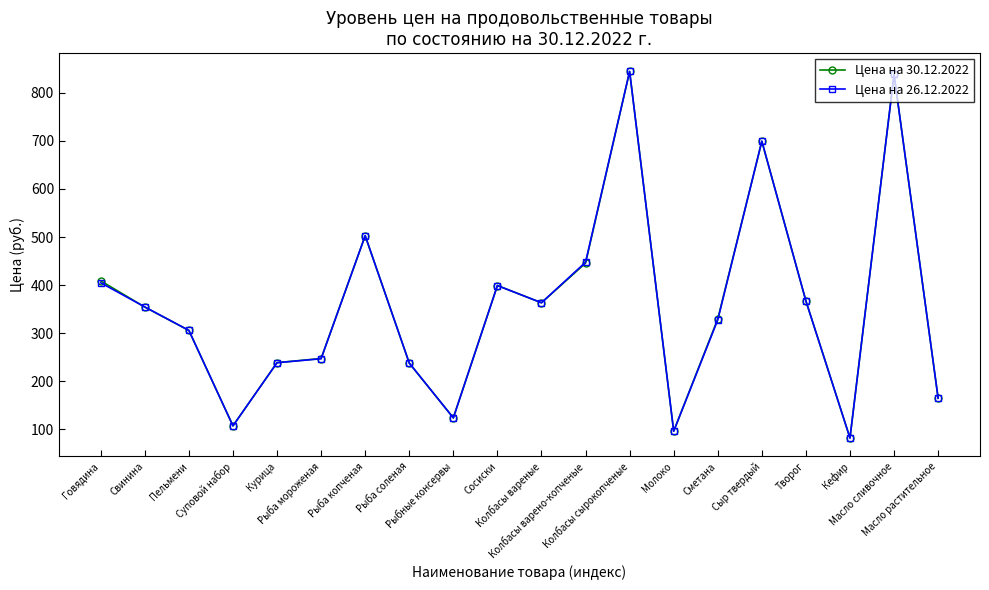

At how many categories does at least one series exceed 182?

15